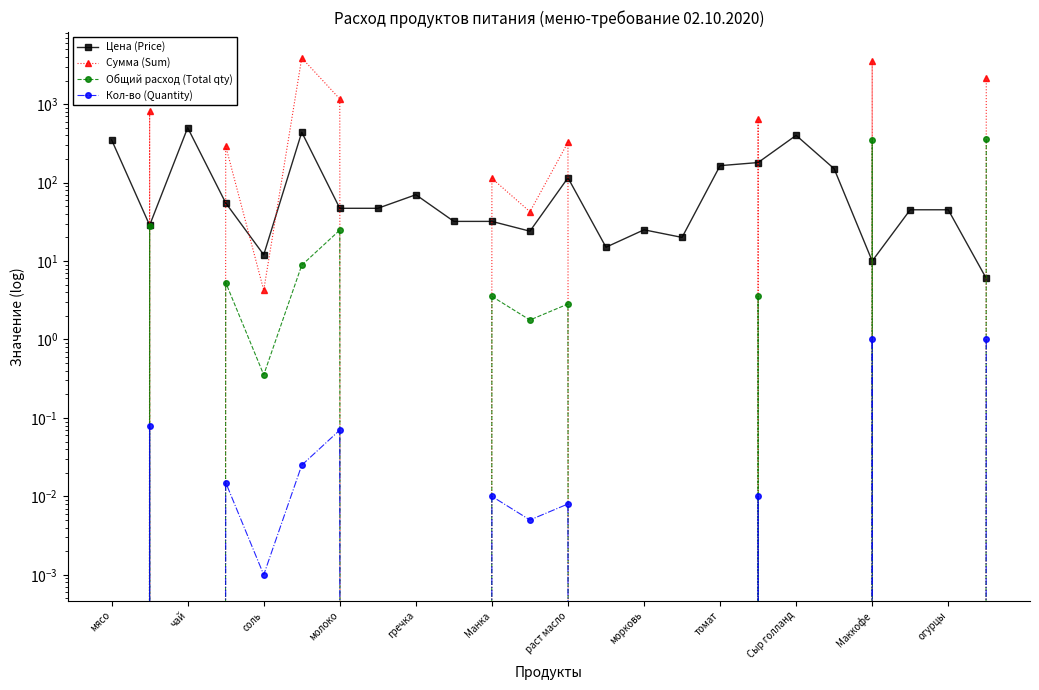

The Сумма (Sum) series shows 1664.8 at Манка. True or false?

False